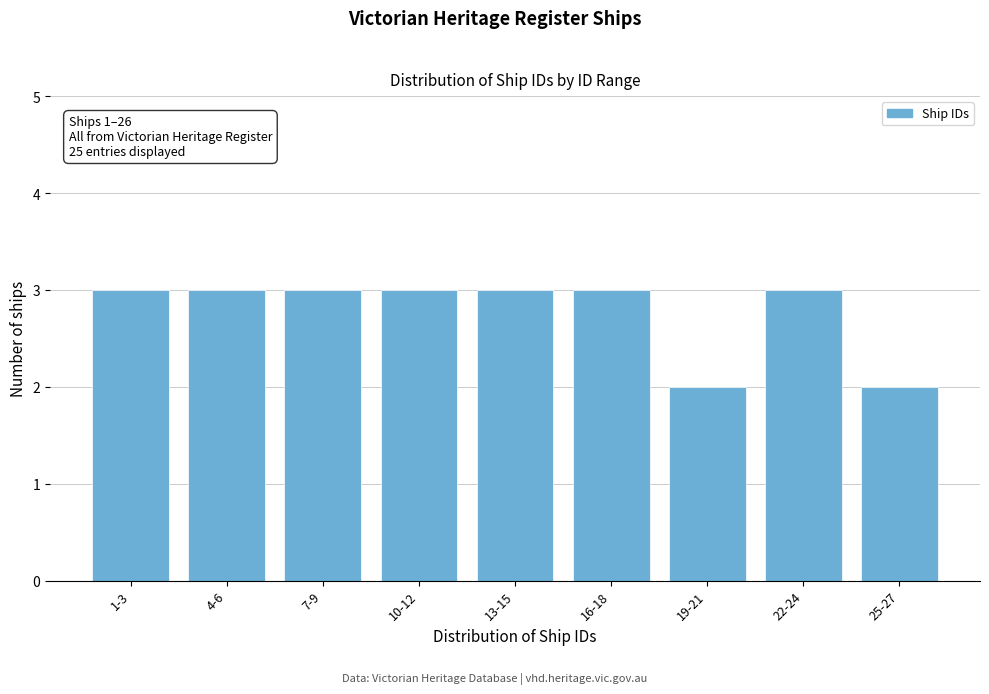

Reading left to right, extract all data points from this chart.

3	3	3	3	3	3	2	3	2